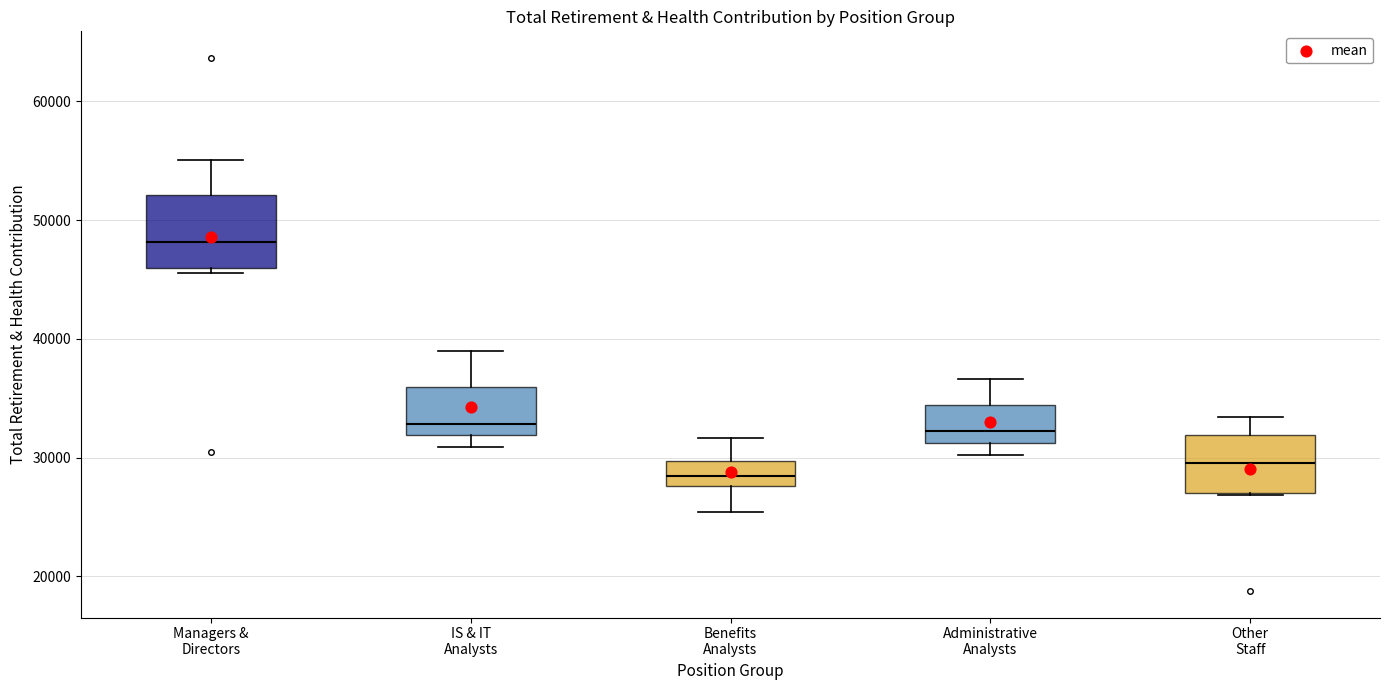

Reading left to right, transcribe this box plot: for each box, give where its median line is, the range the box spans, and where its two whiskers end, as read against the y-axis. The values are not printed on the chart, so give them approximately, as read against the axis.

Managers & Directors: median 48000, box 46000 to 52000, whiskers 46000 (just below the box's lower edge) to 55000
IS & IT Analysts: median 33000, box 32000 to 36000, whiskers 31000 to 39000
Benefits Analysts: median 28000 (inside the box), box 28000 to 30000, whiskers 25000 to 32000
Administrative Analysts: median 32000, box 31000 to 34000, whiskers 30000 to 37000
Other Staff: median 30000, box 27000 to 32000, whiskers 27000 to 33000